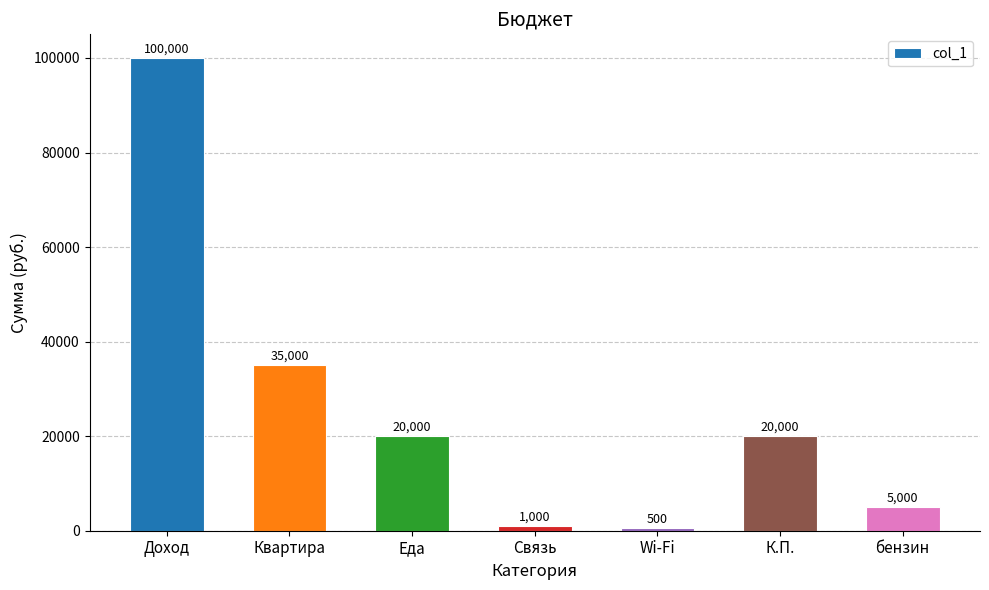

What is the greatest value displayed?

100000